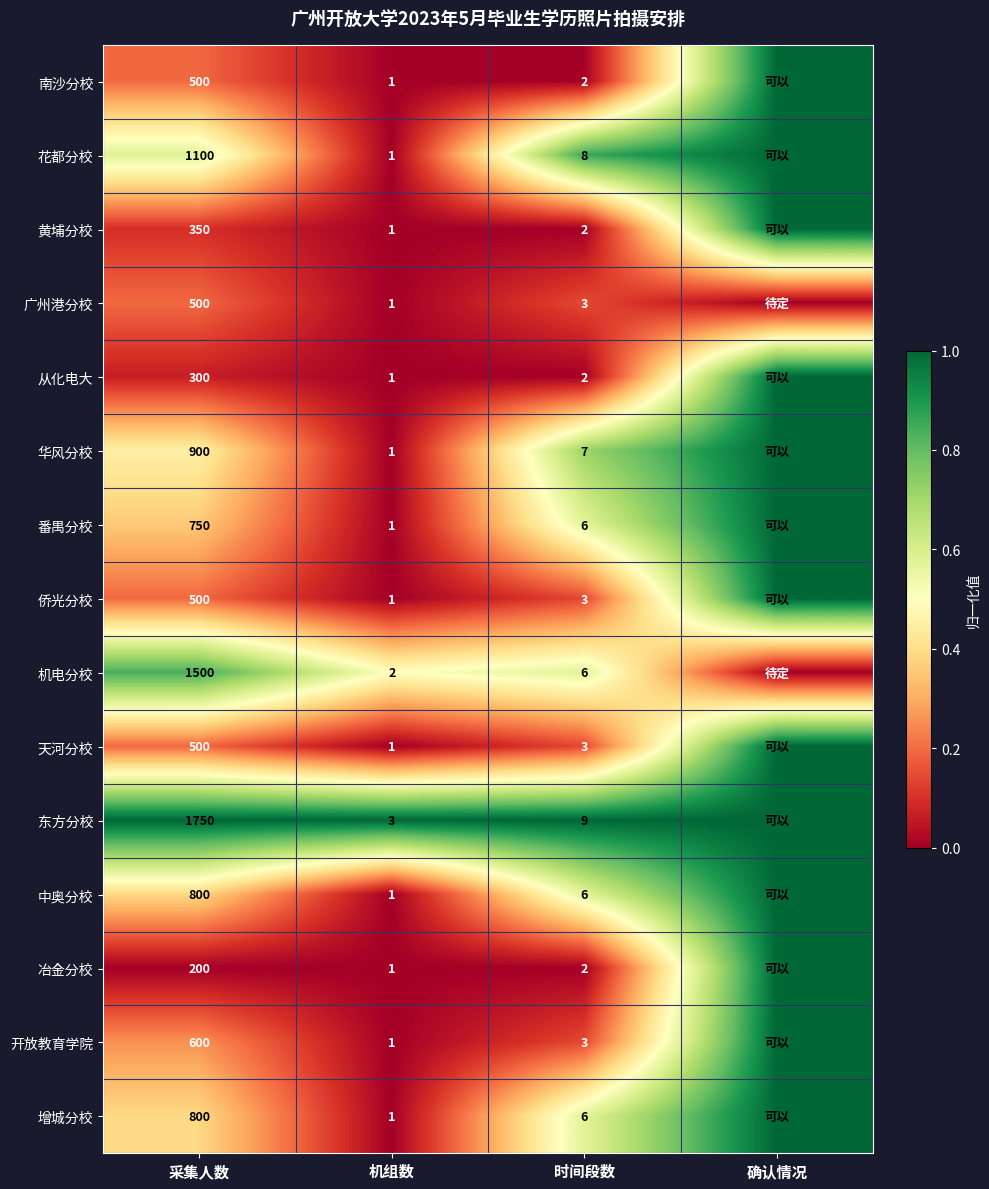

Is it true that 天河分校 equals 5 at 时间段数?

False